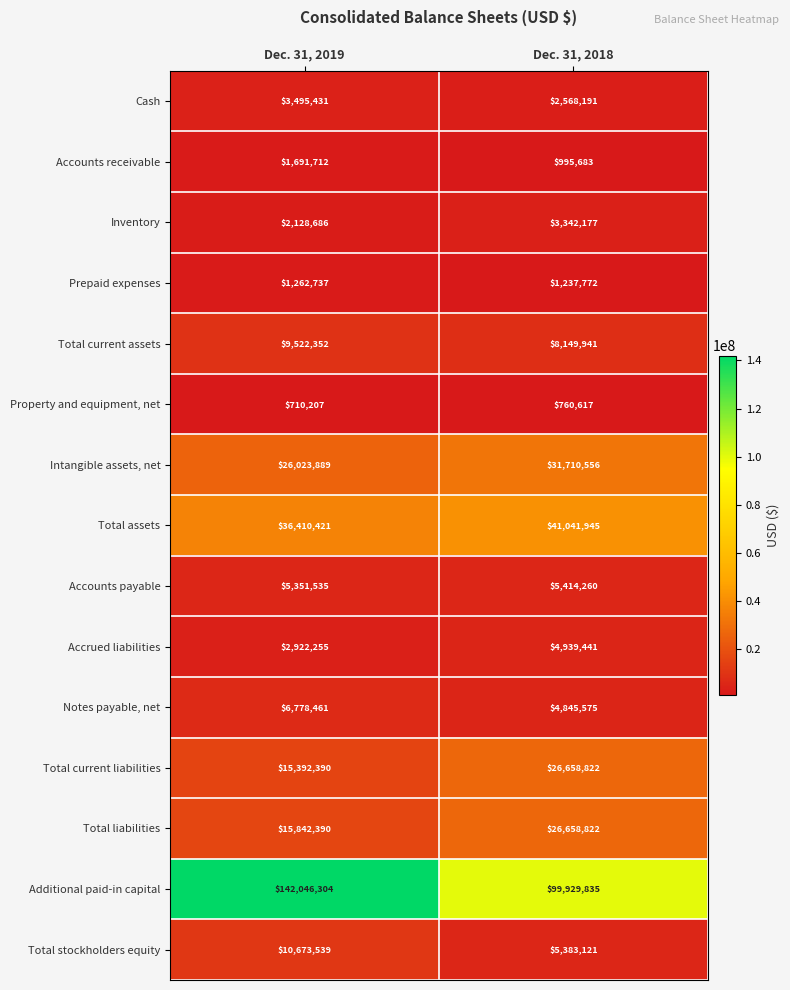

What is the sum of all Accounts payable values?

10765795